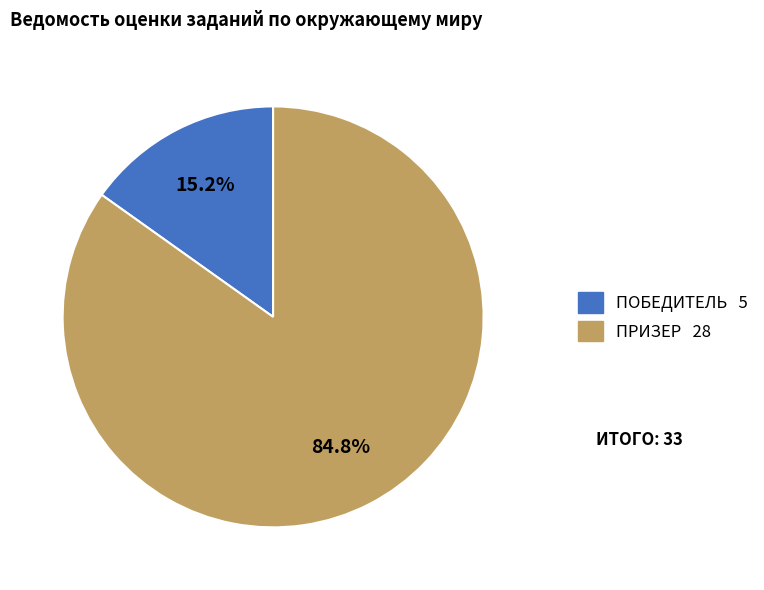

To the nearest percent, what percentage of the pie is ПОБЕДИТЕЛЬ?

15%